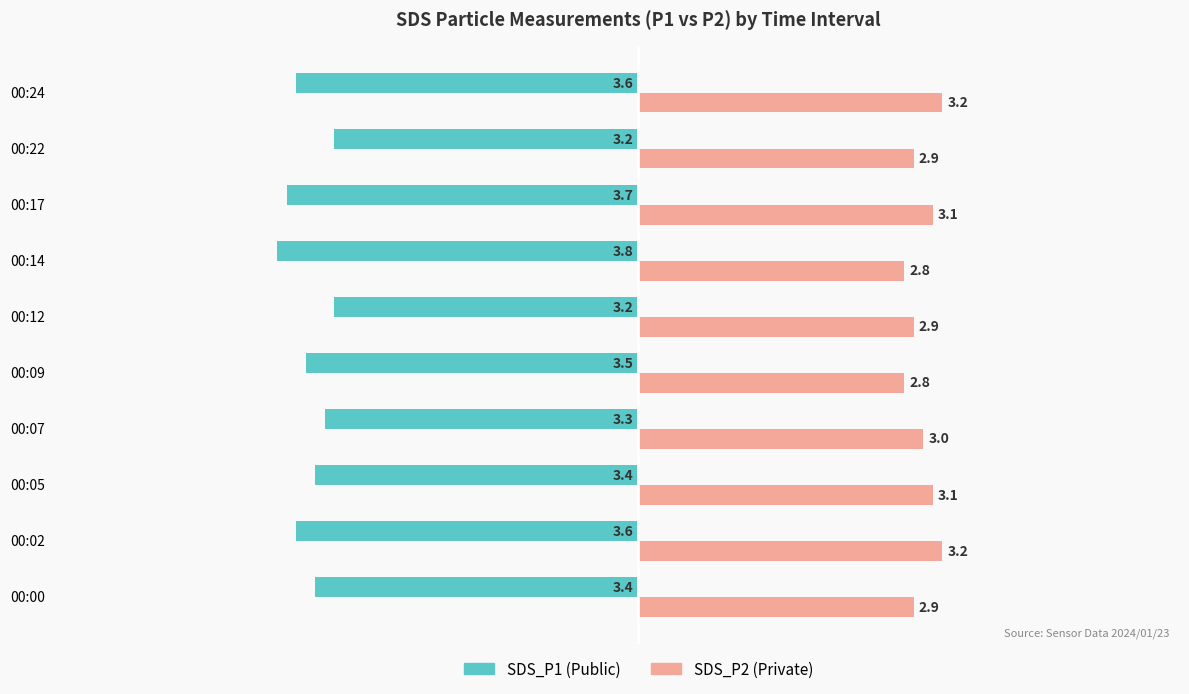

What is the greatest value displayed?

3.2